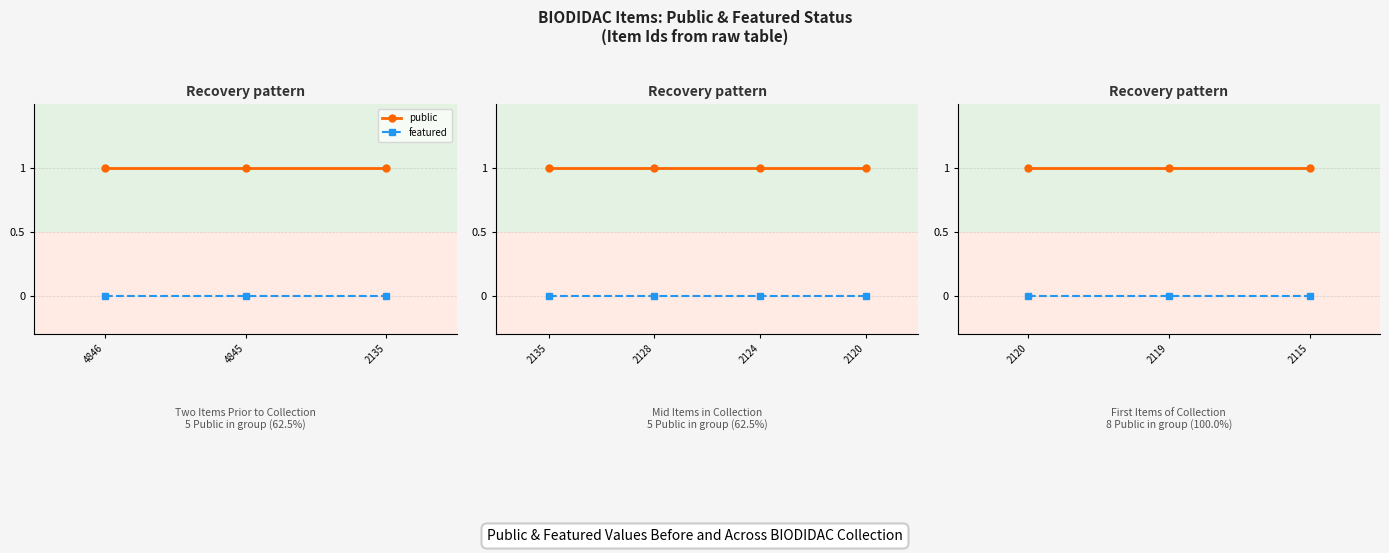

List the series in order of their overall mean, lowest first.

featured, public